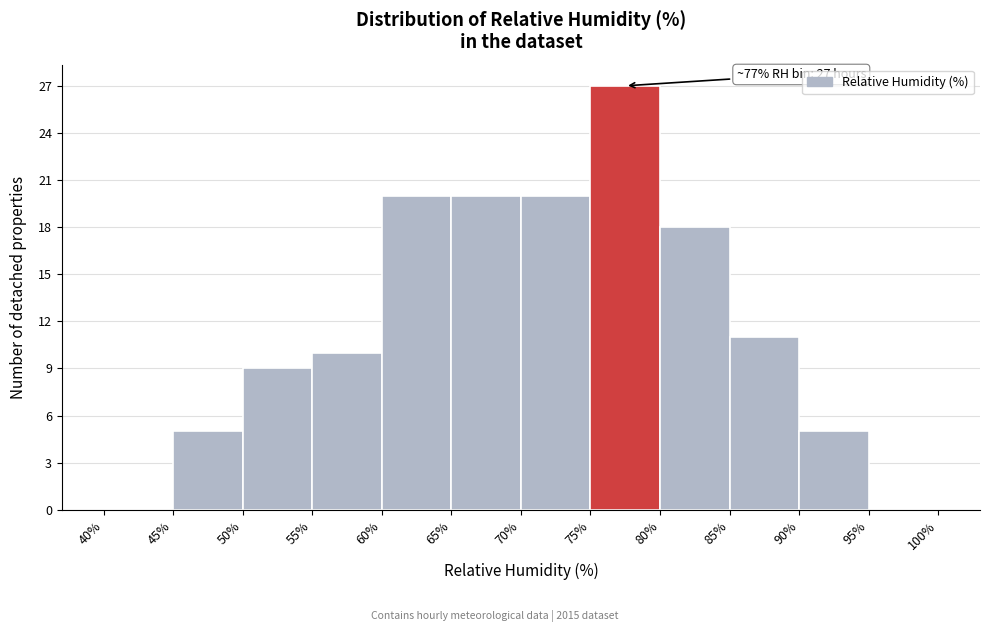

Over which range of the x-axis is the bar tallest?

75% to 80%